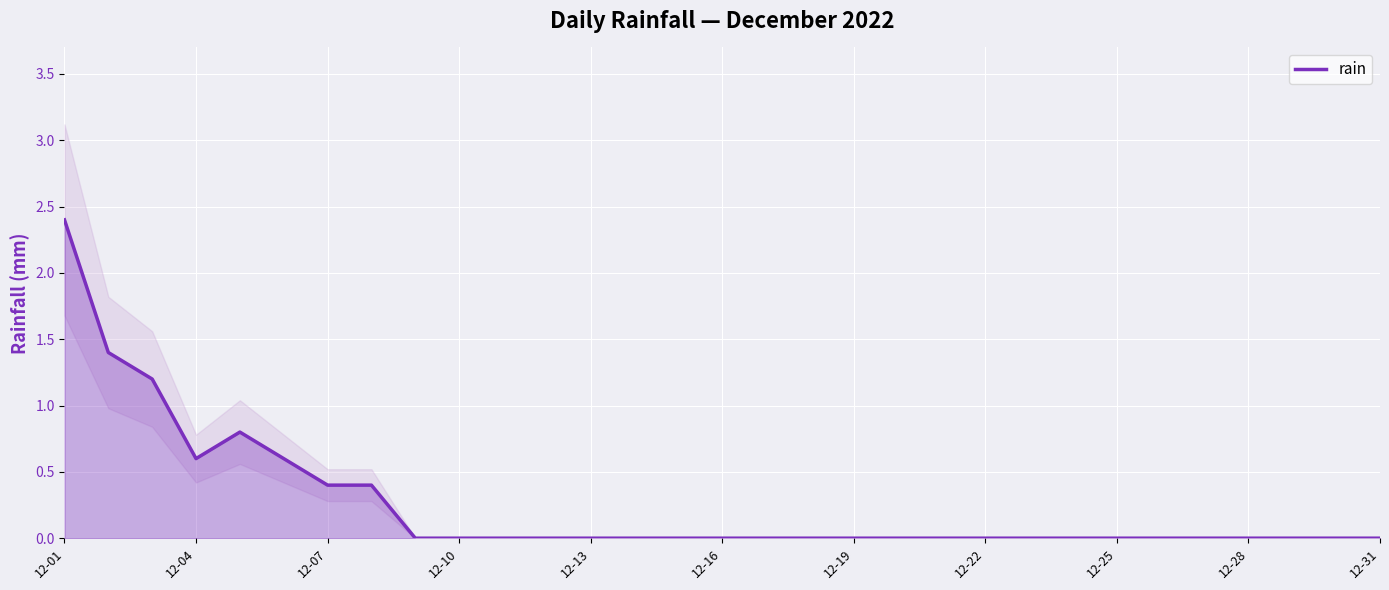

Which has a higher value, 19 or 12-01?

12-01